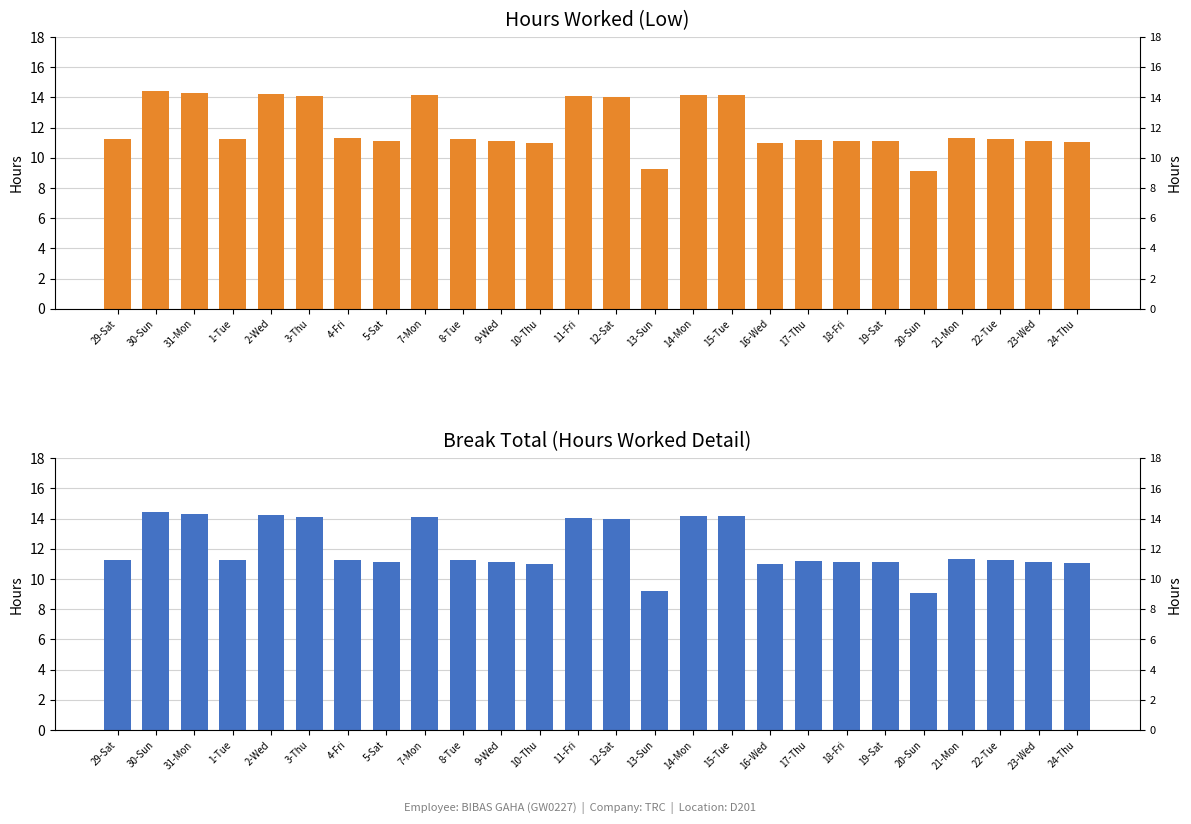

List the series in order of their peak value, highest first.

Hours Worked (Low), Hours Worked (Low) - Detail